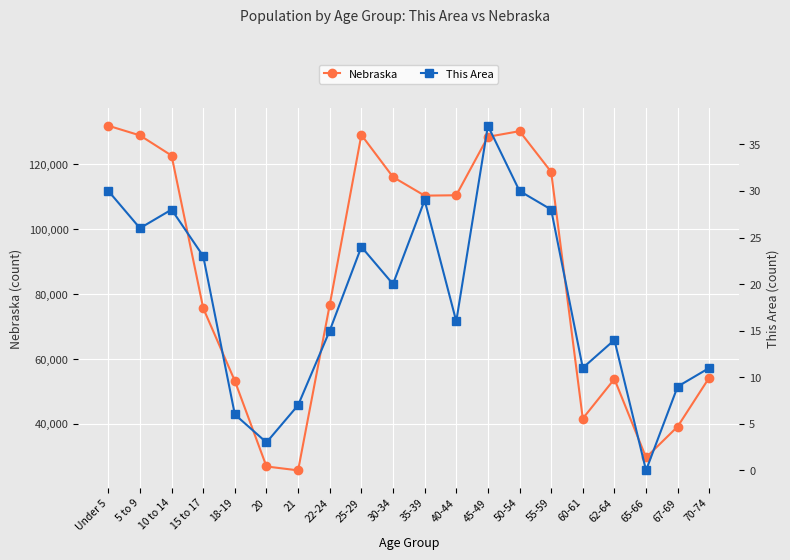

What is the sum of all This Area values?

367